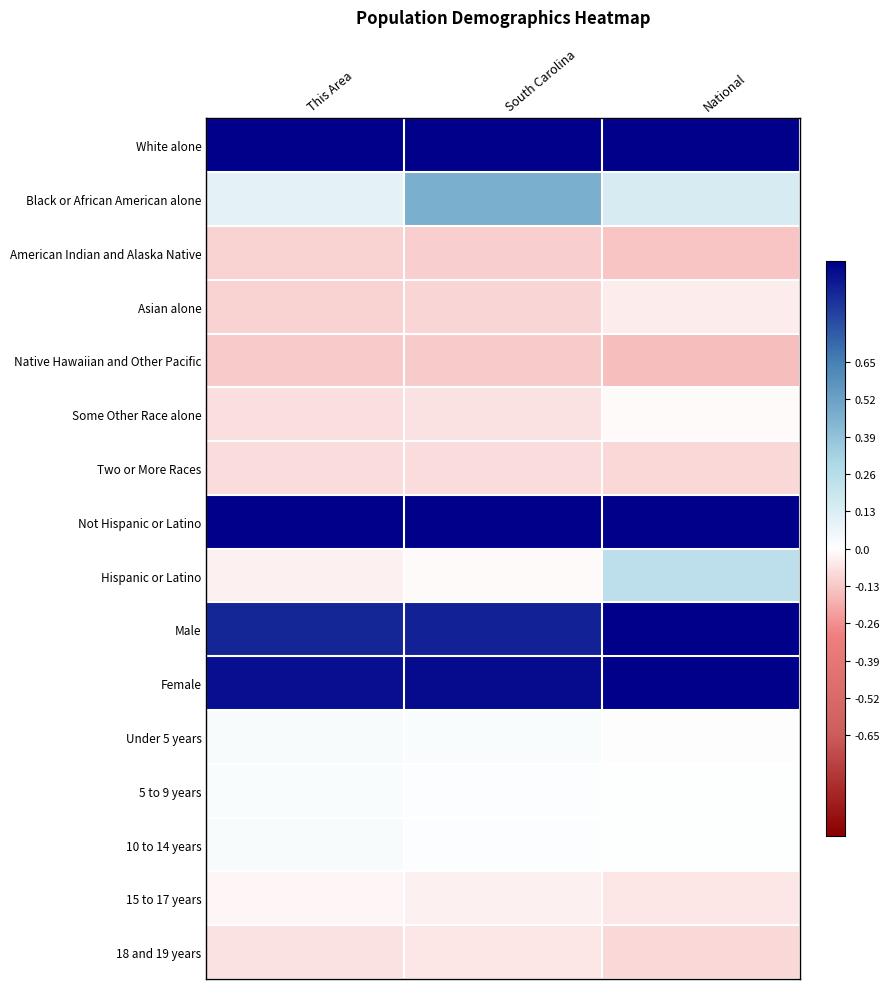

Reading left to right, list all the values displayed in this chart.

White alone: This Area=1.0	South Carolina=1.0	National=1.0
Black or African American alone: This Area=0.1	South Carolina=0.5	National=0.1
American Indian and Alaska Native: This Area=-0.1	South Carolina=-0.1	National=-0.1
Asian alone: This Area=-0.1	South Carolina=-0.1	National=-0.0
Native Hawaiian and Other Pacific: This Area=-0.1	South Carolina=-0.1	National=-0.2
Some Other Race alone: This Area=-0.1	South Carolina=-0.1	National=-0.0
Two or More Races: This Area=-0.1	South Carolina=-0.1	National=-0.1
Not Hispanic or Latino: This Area=1.0	South Carolina=1.0	National=1.0
Hispanic or Latino: This Area=-0.0	South Carolina=-0.0	National=0.2
Male: This Area=0.9	South Carolina=0.9	National=1.0
Female: This Area=1.0	South Carolina=1.0	National=1.0
Under 5 years: This Area=0.0	South Carolina=0.0	National=-0.0
5 to 9 years: This Area=0.0	South Carolina=0.0	National=0.0
10 to 14 years: This Area=0.0	South Carolina=0.0	National=0.0
15 to 17 years: This Area=-0.0	South Carolina=-0.0	National=-0.1
18 and 19 years: This Area=-0.1	South Carolina=-0.1	National=-0.1